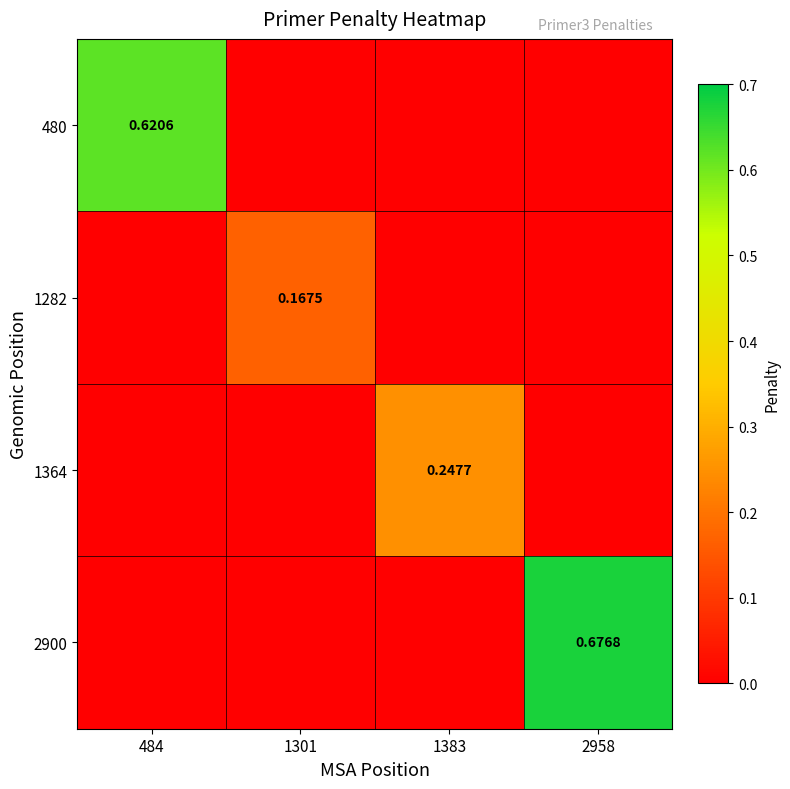

Which has a higher value, 1301 or 1383?

1301